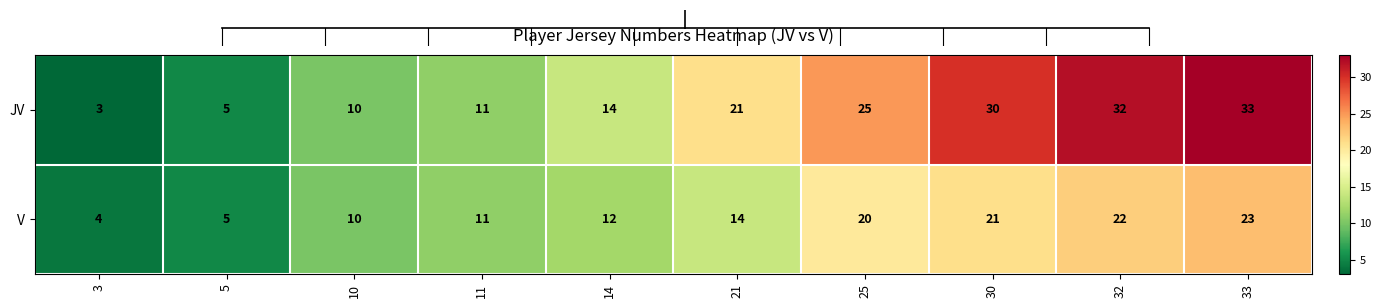

At which label is JV closest to 18?

21